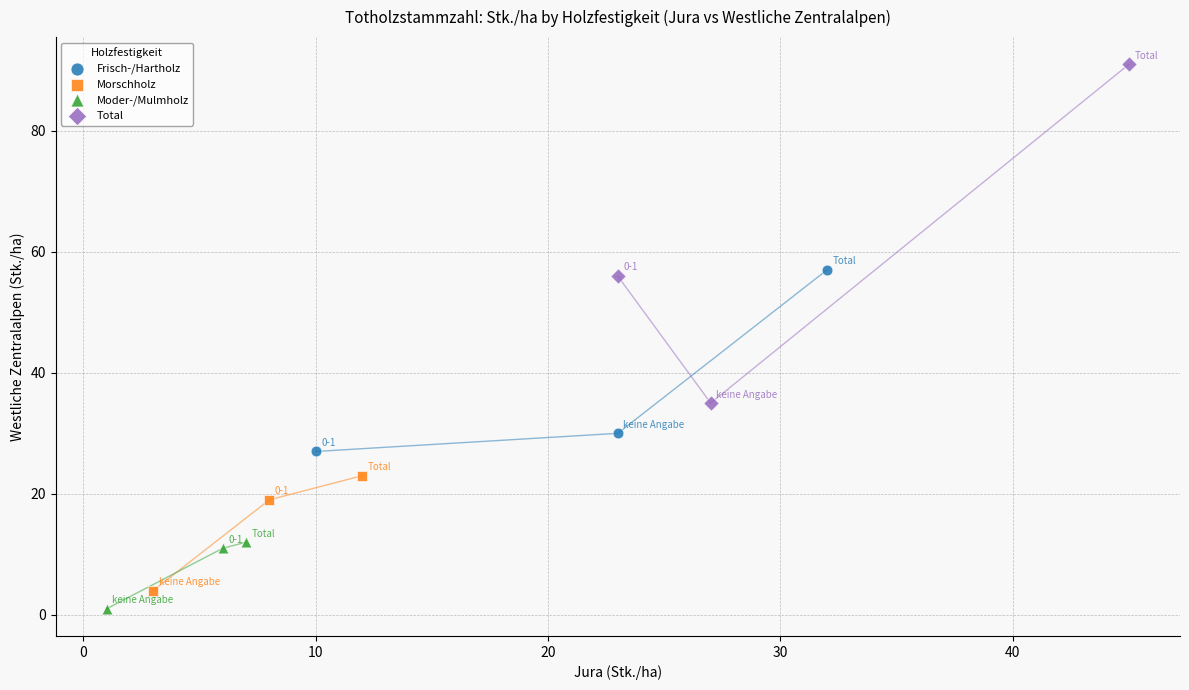

Which series contains the lowest Y value?

Moder-/Mulmholz